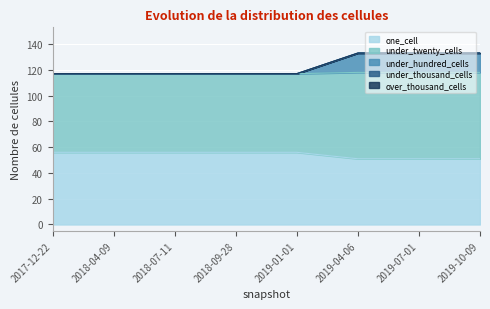

Does the chart display data point markers on the line(s)?

No